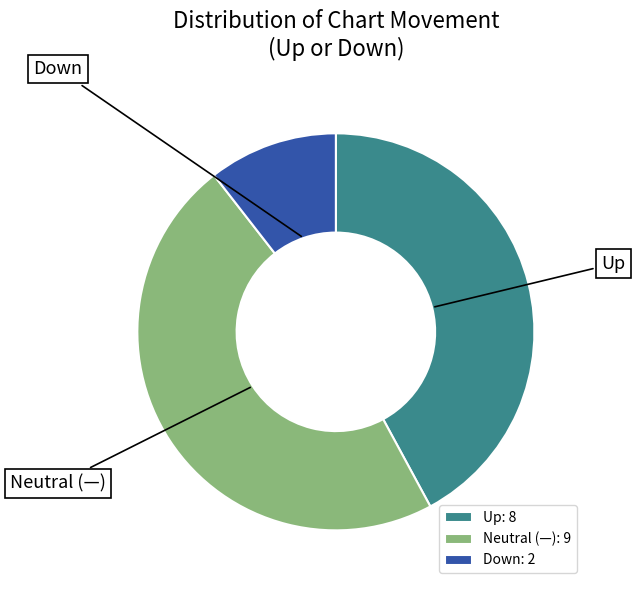

True or false: Up: 8 accounts for 37% of the total.

False